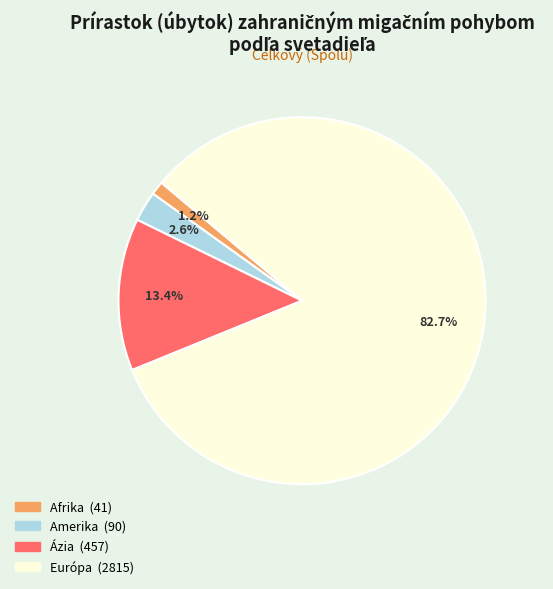

Do Európa and Afrika together represent more than half of the pie?

Yes